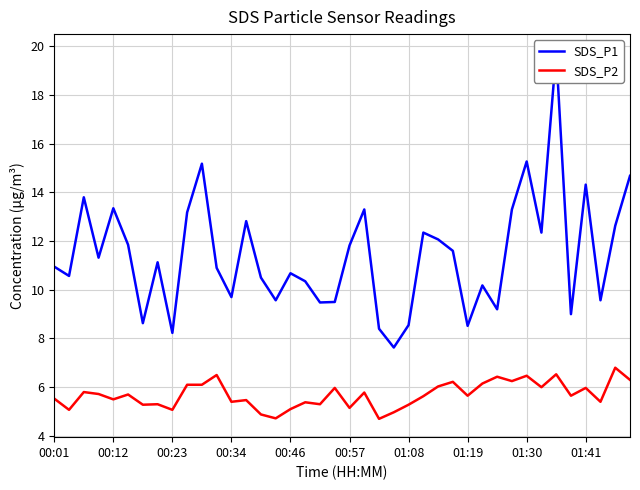

What position from the left is 38?

39